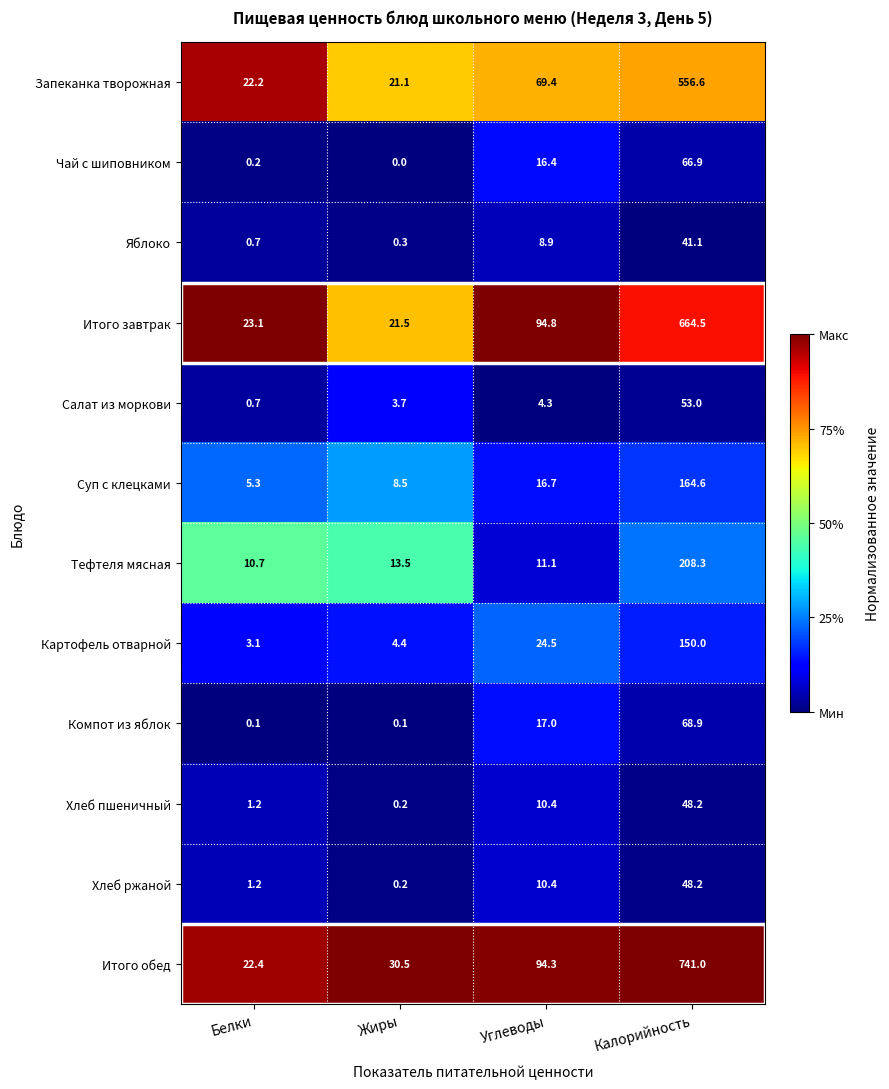

Which series changed the most between Углеводы and Калорийность?

Итого обед